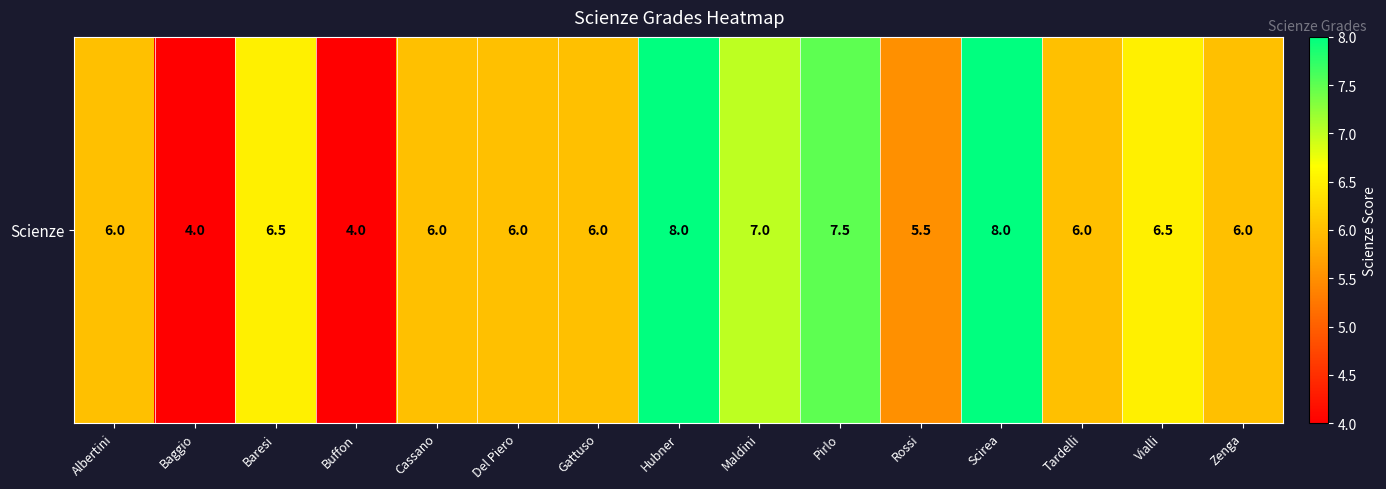

Reading left to right, transcribe all the data shown in this chart.

Albertini=6.0	Baggio=4.0	Baresi=6.5	Buffon=4.0	Cassano=6.0	Del Piero=6.0	Gattuso=6.0	Hubner=8.0	Maldini=7.0	Pirlo=7.5	Rossi=5.5	Scirea=8.0	Tardelli=6.0	Vialli=6.5	Zenga=6.0